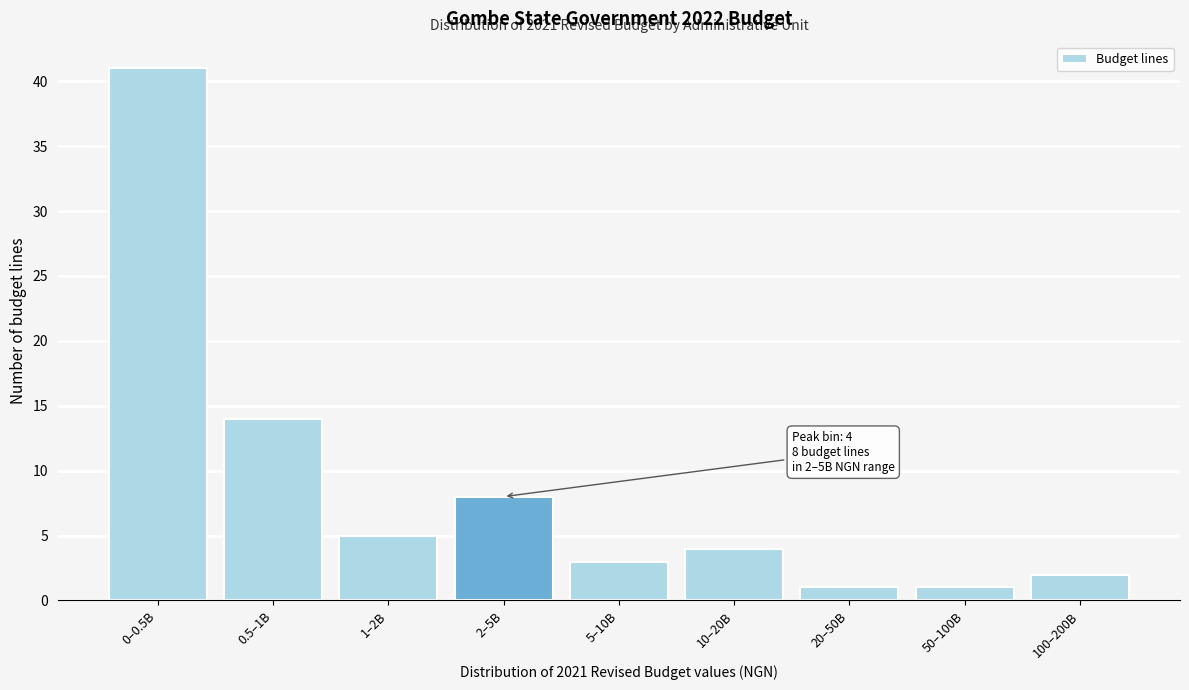

Reading left to right, extract all data points from this chart.

0–0.5B=41	0.5–1B=14	1–2B=5	2–5B=8	5–10B=3	10–20B=4	20–50B=1	50–100B=1	100–200B=2